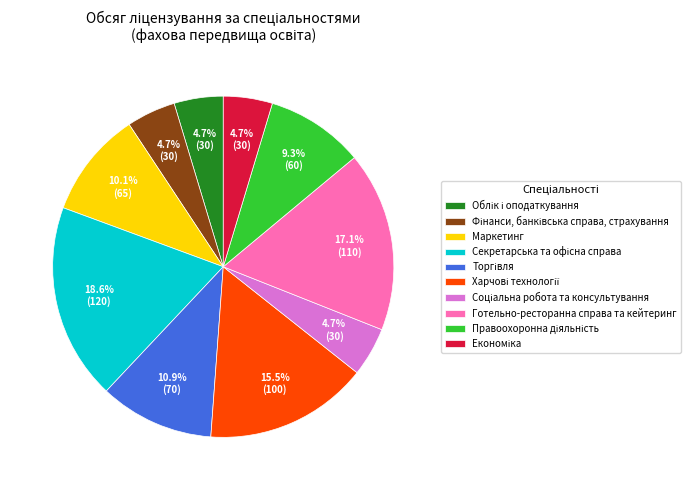

The Маркетинг slice represents 21% of the pie. True or false?

False